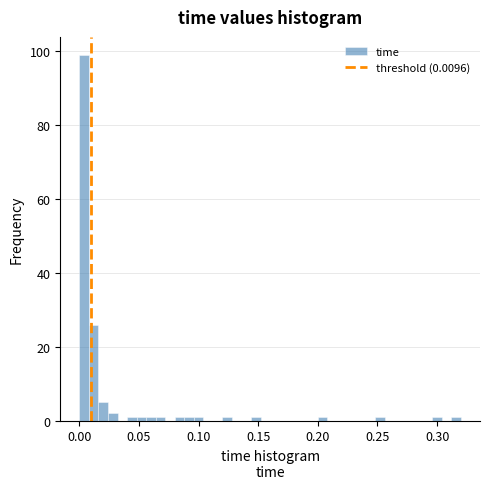

Read against the x-axis, roughly where is the centre of the tallest bar?

0.005